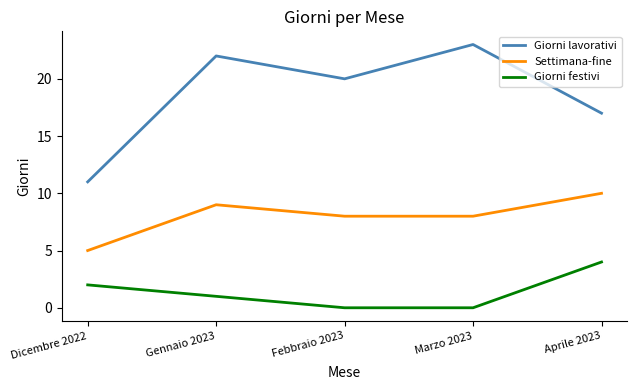

True or false: Giorni lavorativi and Giorni festivi cross at least once.

False